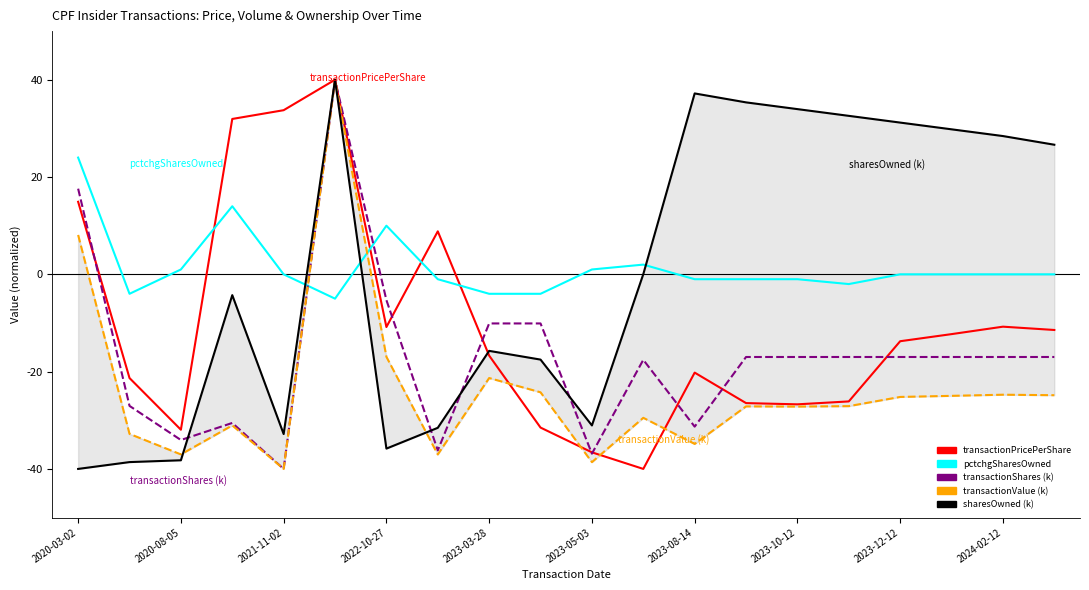

What position from the left is 2023-10-12?

8